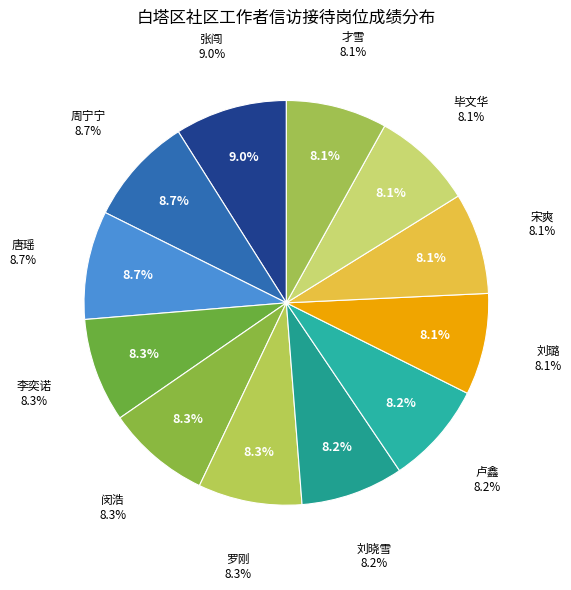

What is the largest slice in the pie chart?

张闯